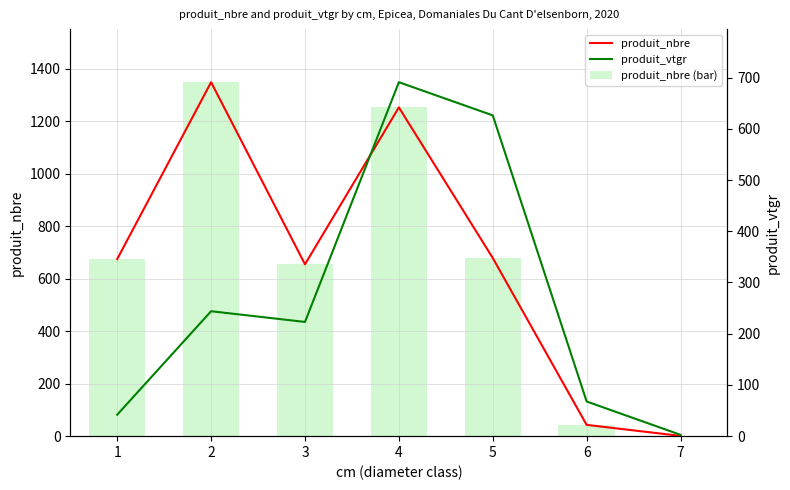

What is the maximum value for produit_nbre (bar)?

1349.0